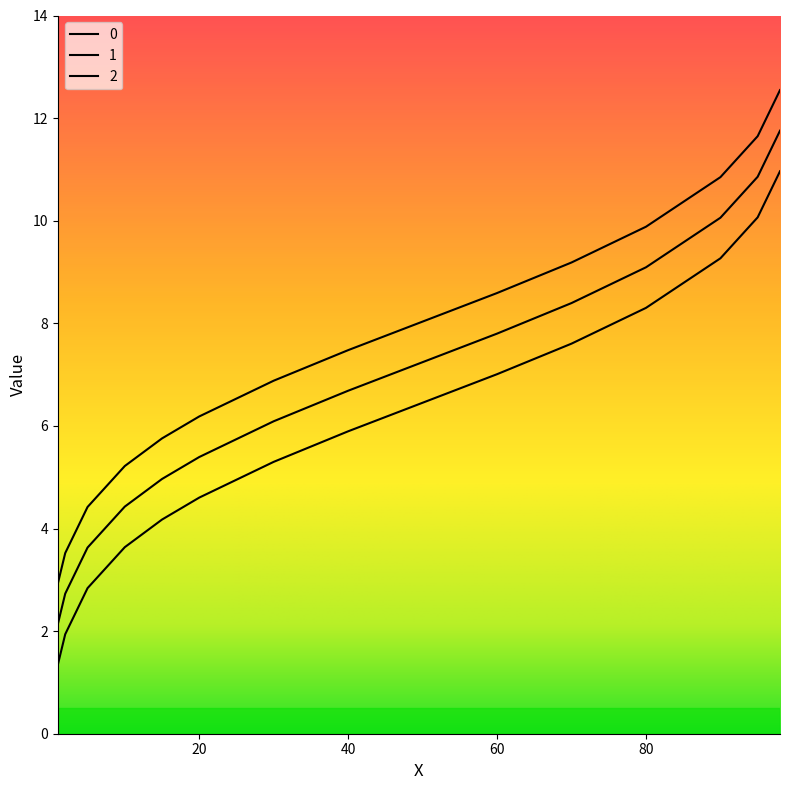

Which label corresponds to the smallest value in the chart?

1